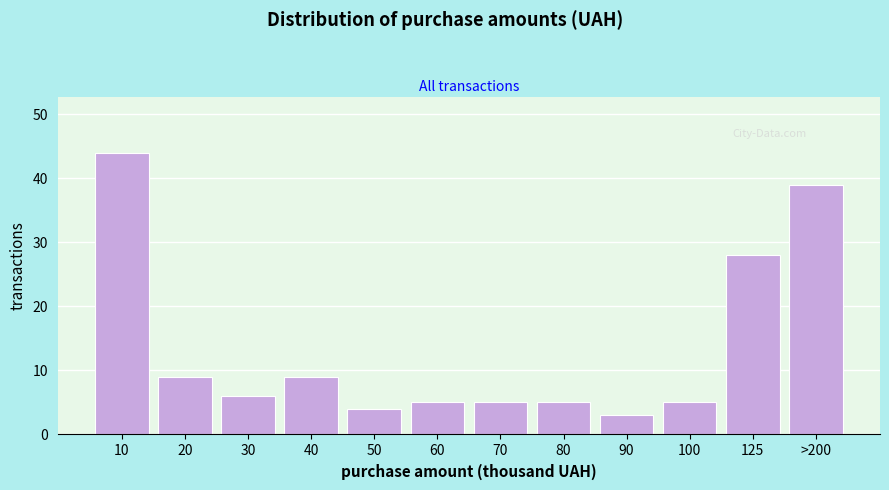

Reading right to left, what are all the values shown in this chart?

>200=39	125=28	100=5	90=3	80=5	70=5	60=5	50=4	40=9	30=6	20=9	10=44